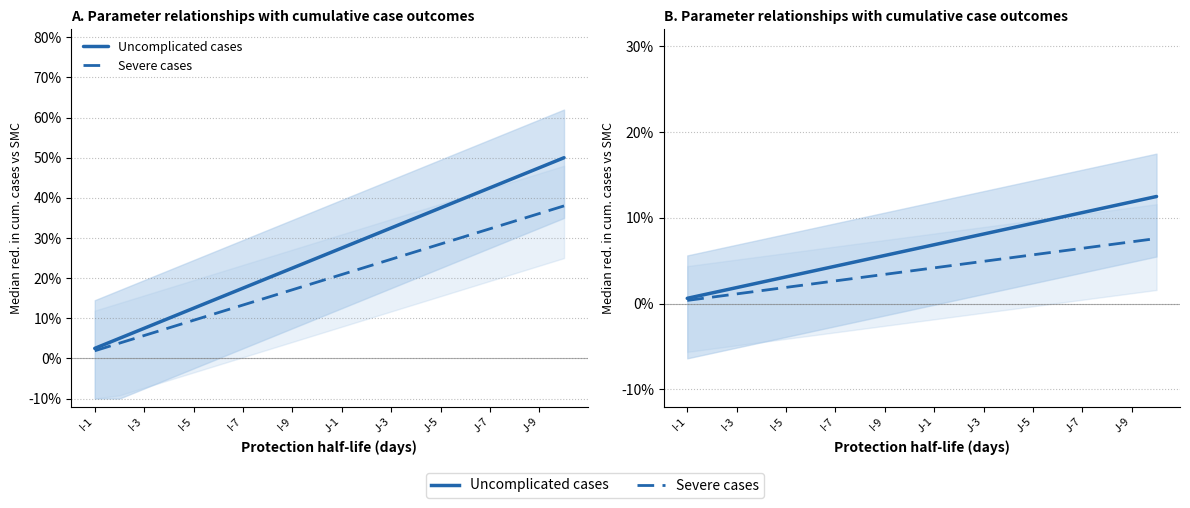

Where is Severe cases nearest to the value 0?

I-1